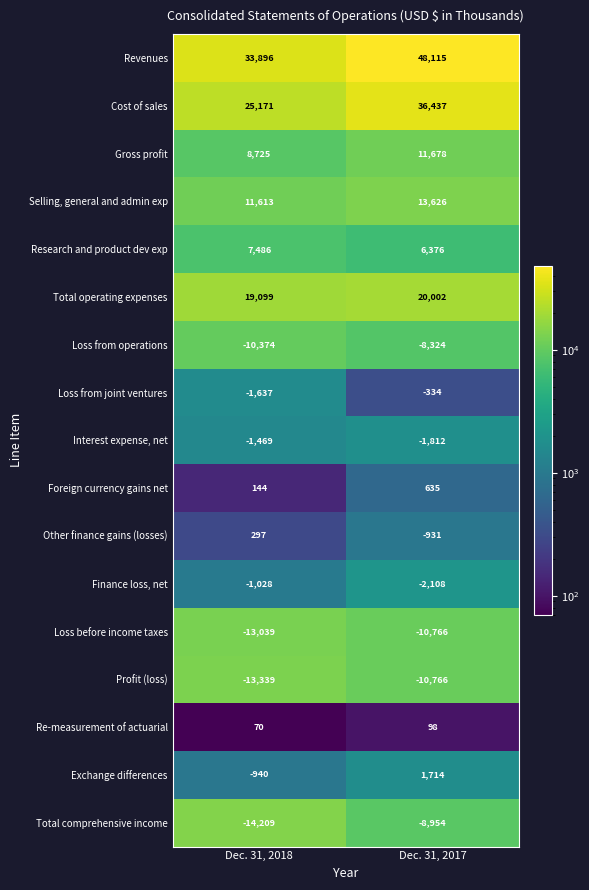

The Loss from joint ventures series shows -206 at Dec. 31, 2017. True or false?

False